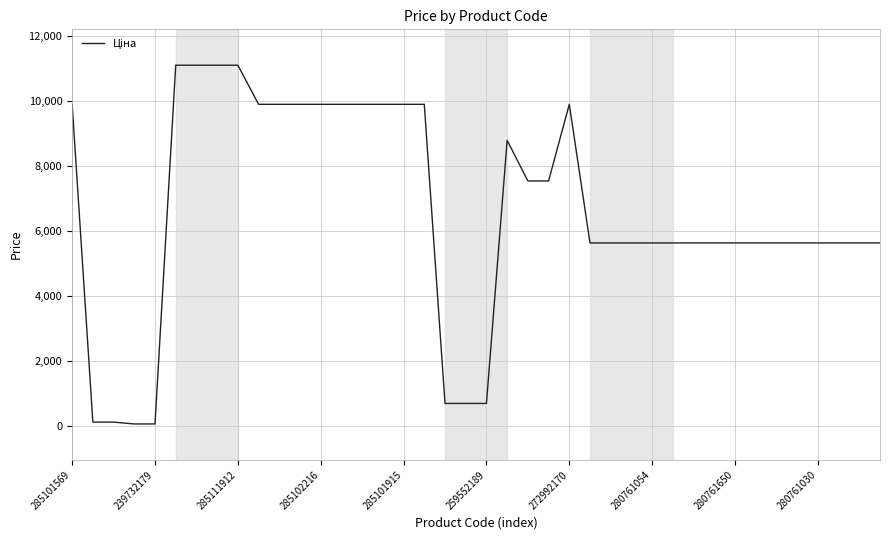

What is the maximum value shown in the chart?

11113.6